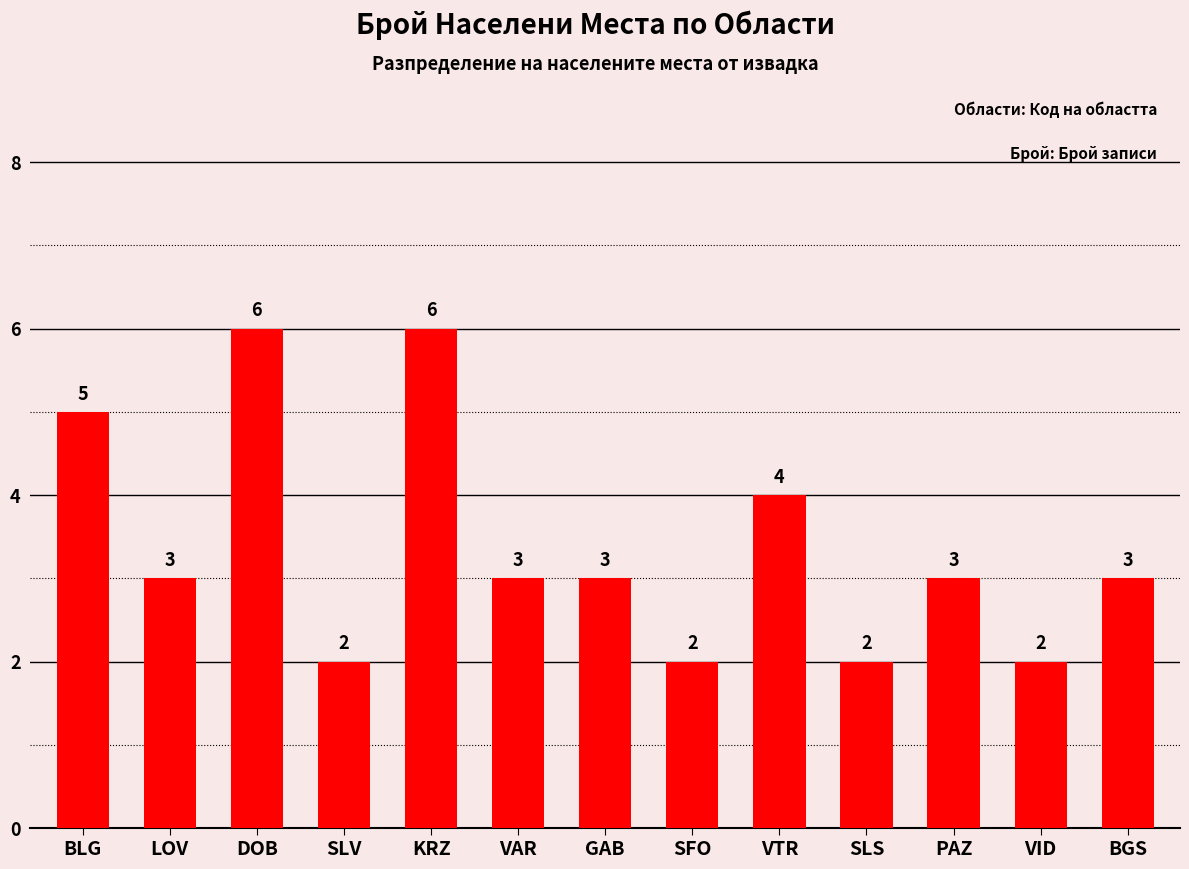

True or false: the data shows 4 at VTR.

True